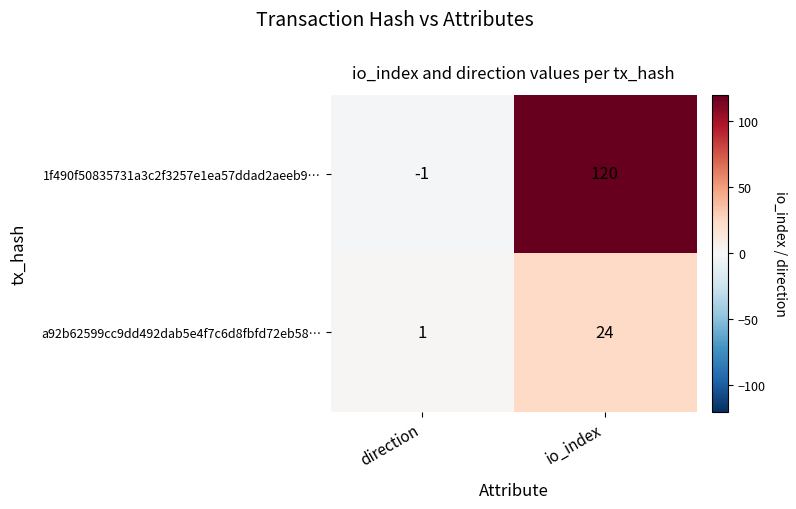

What is the difference between the highest and lowest values at direction?

2